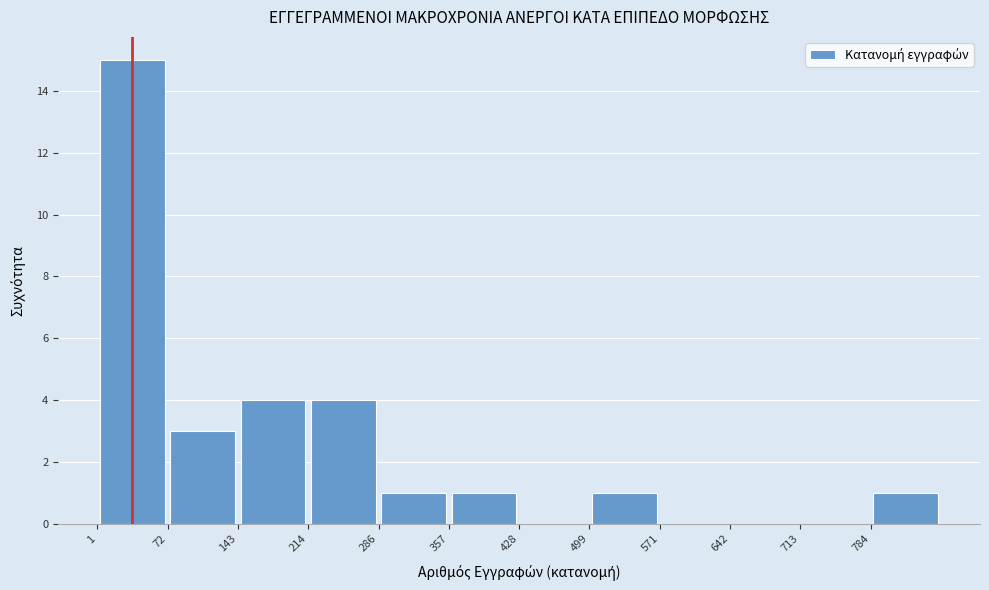

Over which range of the x-axis is the bar tallest?

0 to 70